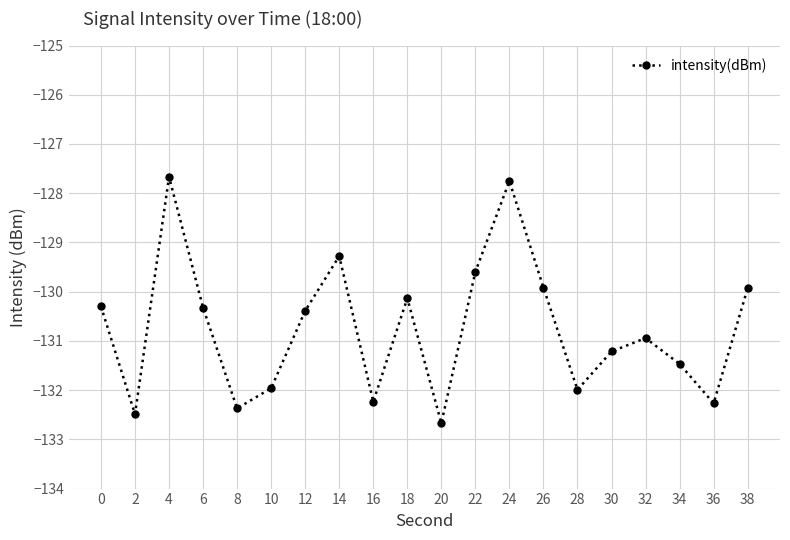

The chart shows a value of -127.8 at 24. True or false?

True